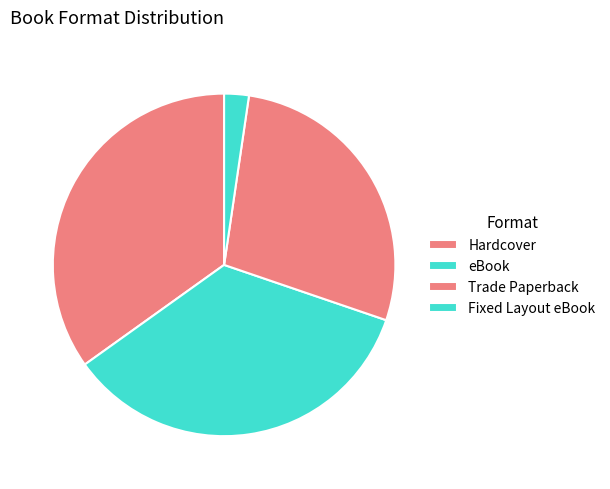

Rank the categories by value from lowest to highest.

Fixed Layout eBook, Trade Paperback, Hardcover, eBook